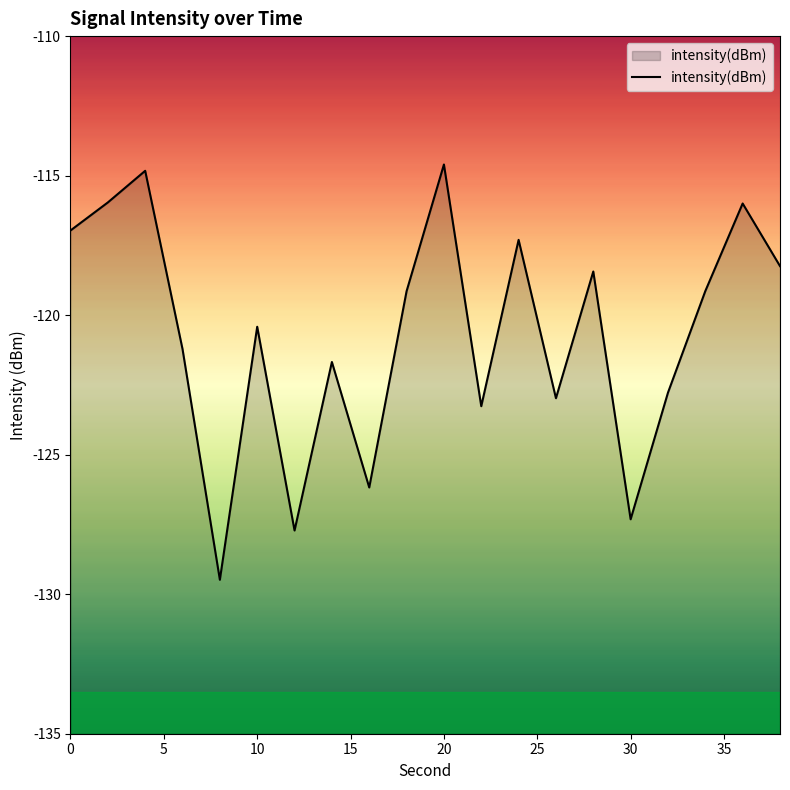

What is the average value?

-120.7